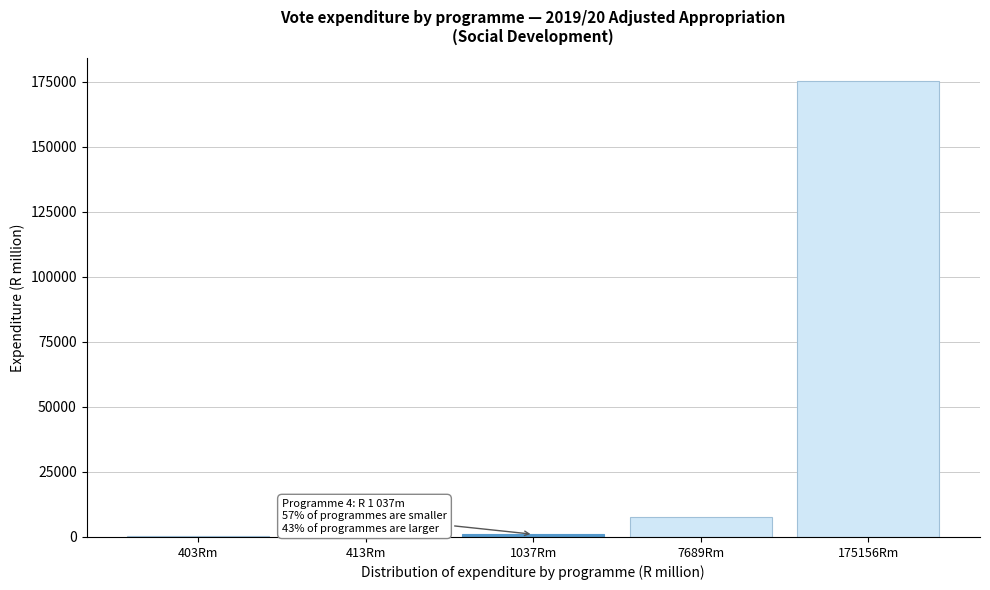

What is the greatest value displayed?

175155.6